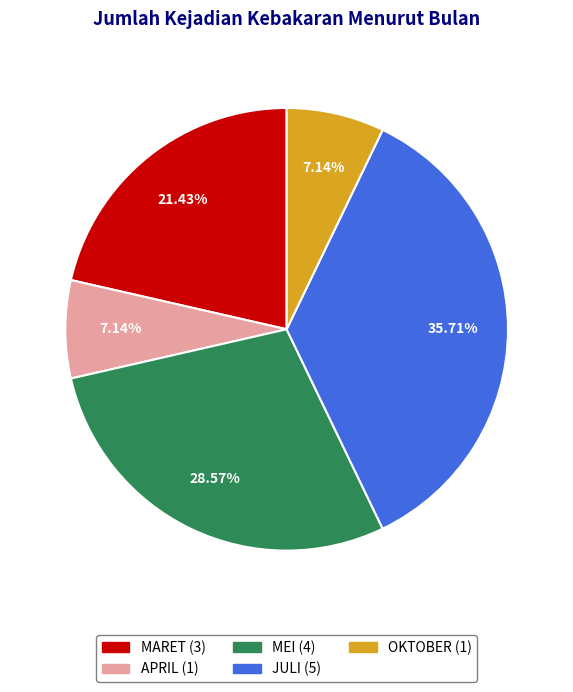

Is it true that JULI is 36% of the pie?

True